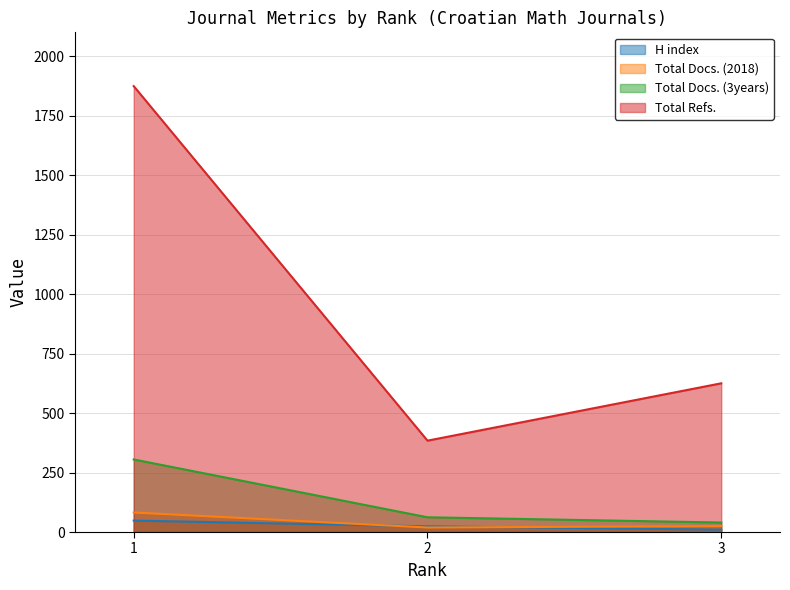

At how many categories does at least one series exceed 342?

3